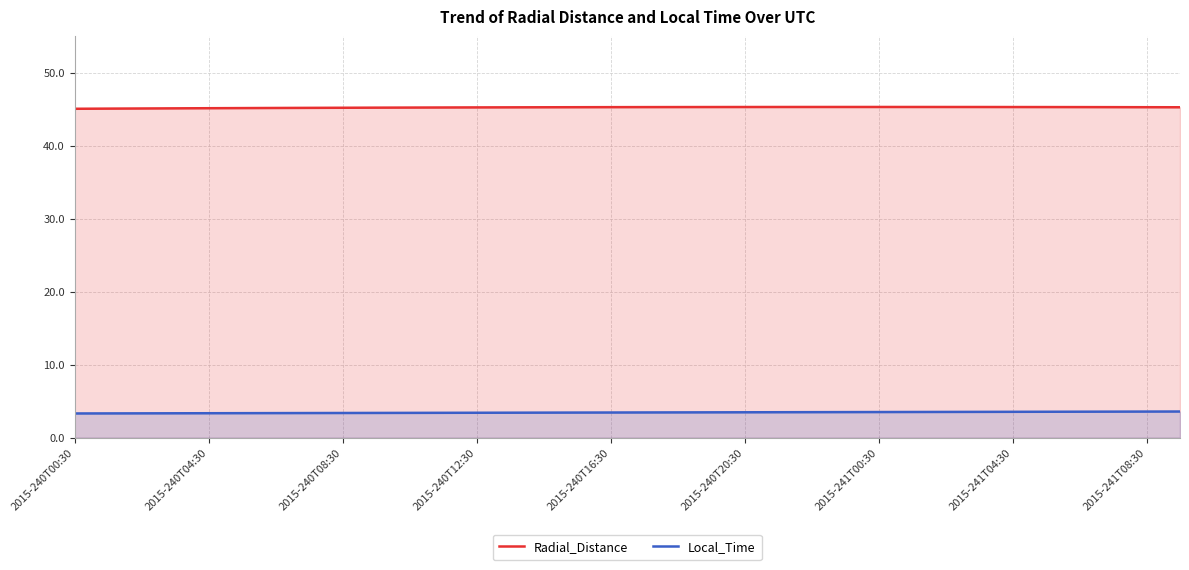

Reading left to right, what are all the values shown in this chart?

Radial_Distance: 45.1	45.1	45.1	45.1	45.1	45.2	45.2	45.2	45.2	45.2	45.2	45.2	45.3	45.3	45.3	45.3	45.3	45.3	45.3	45.3	45.3	45.3	45.3	45.3	45.3	45.3	45.3	45.3	45.3	45.3	45.3	45.3	45.3	45.3
Local_Time: 3.3	3.3	3.3	3.4	3.4	3.4	3.4	3.4	3.4	3.4	3.4	3.4	3.4	3.4	3.4	3.5	3.5	3.5	3.5	3.5	3.5	3.5	3.5	3.5	3.5	3.5	3.5	3.5	3.6	3.6	3.6	3.6	3.6	3.6